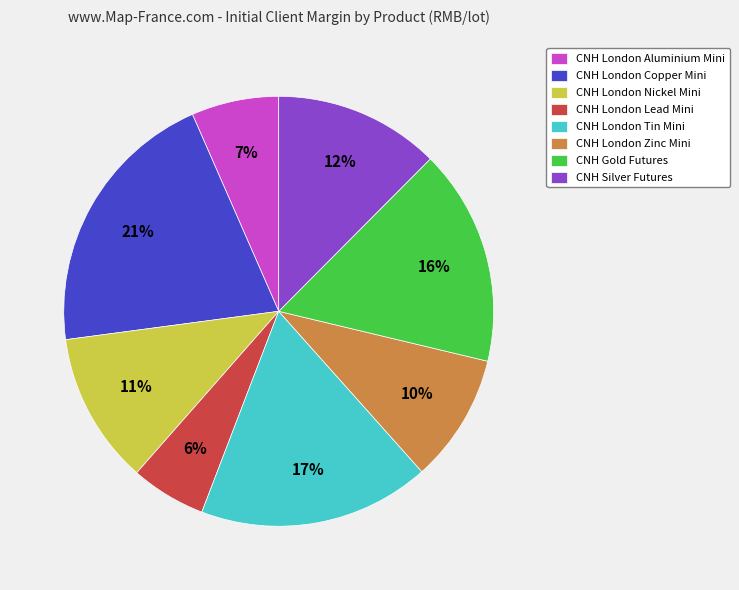

Between CNH London Tin Mini and CNH Gold Futures, which is larger?

CNH London Tin Mini